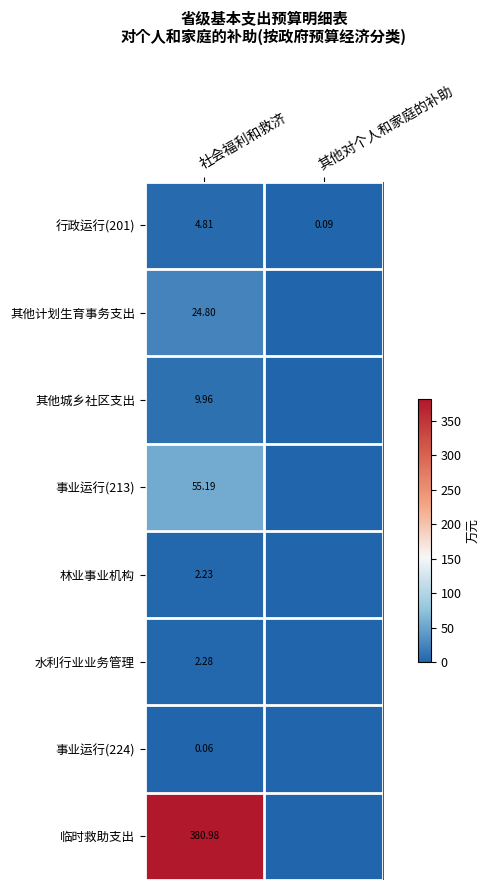

At 社会福利和救济, list the series in order from smallest to largest.

事业运行(224), 林业事业机构, 水利行业业务管理, 行政运行(201), 其他城乡社区支出, 其他计划生育事务支出, 事业运行(213), 临时救助支出